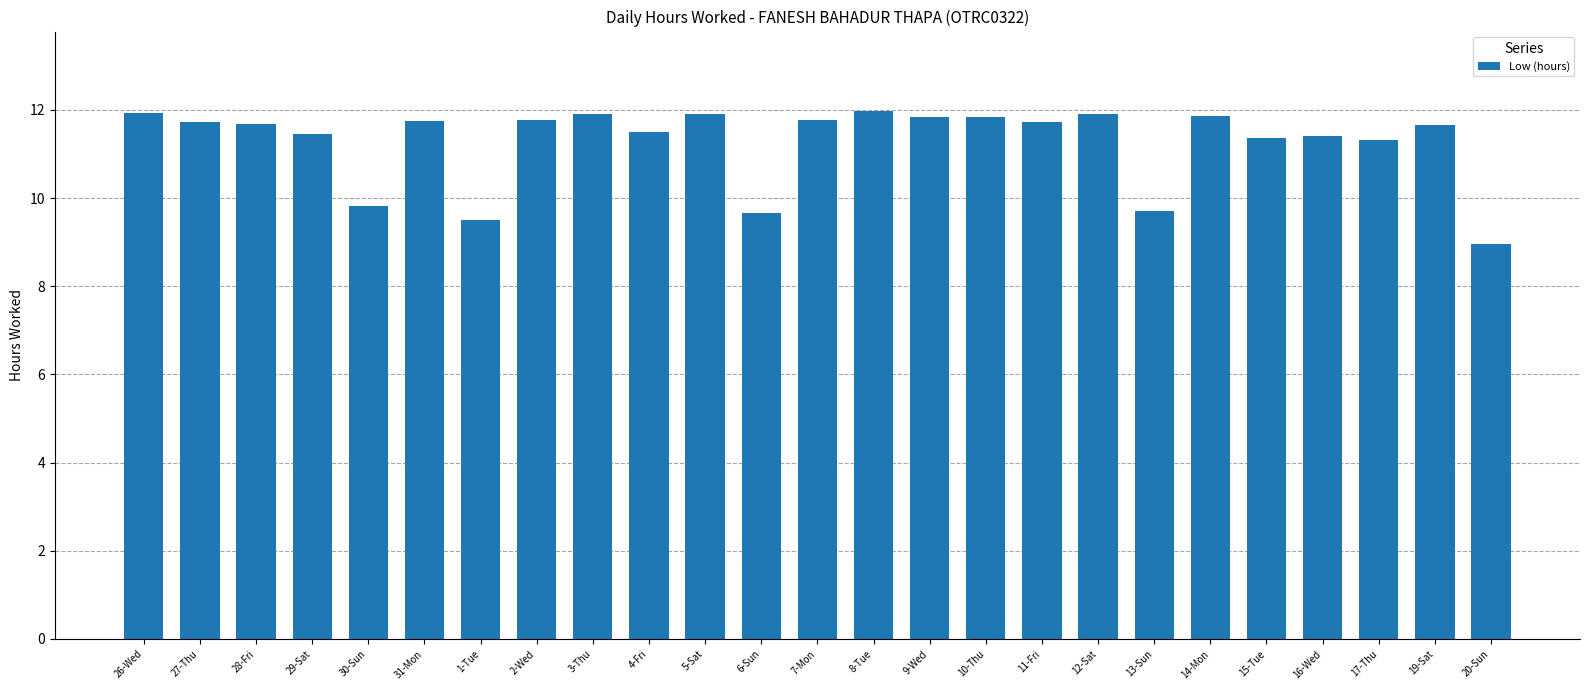

What is the greatest value displayed?

12.0